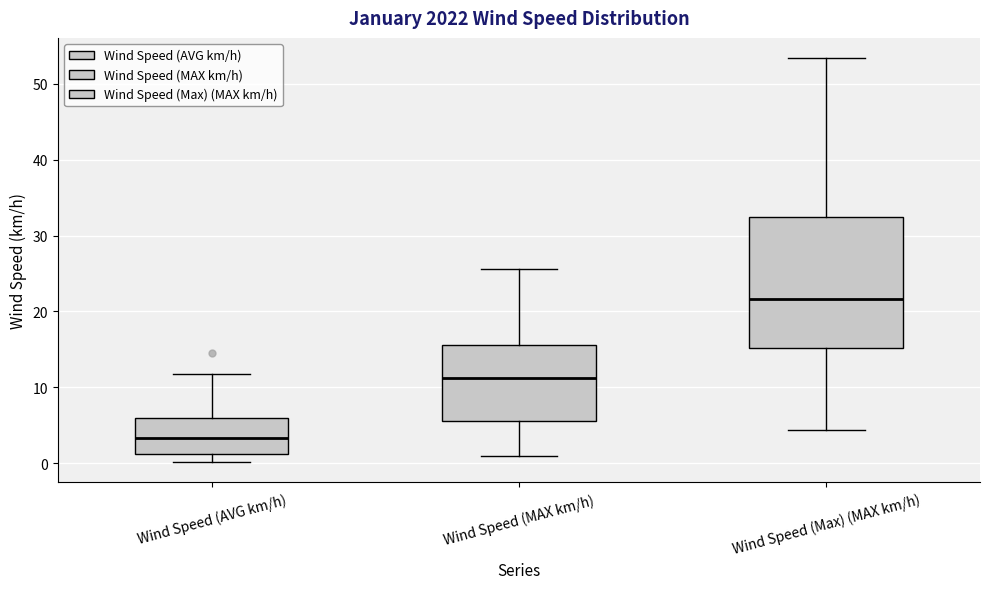

Reading left to right, read every box against the y-axis: the position of its median line, the range the box covers, and the ends of its whiskers. The values are not printed on the chart, so give them approximately, as read against the axis.

Wind Speed (AVG km/h): median 3, box 1 to 6, whiskers 0 to 12
Wind Speed (MAX km/h): median 11, box 6 to 16, whiskers 1 to 26
Wind Speed (Max) (MAX km/h): median 22, box 15 to 32, whiskers 4 to 53